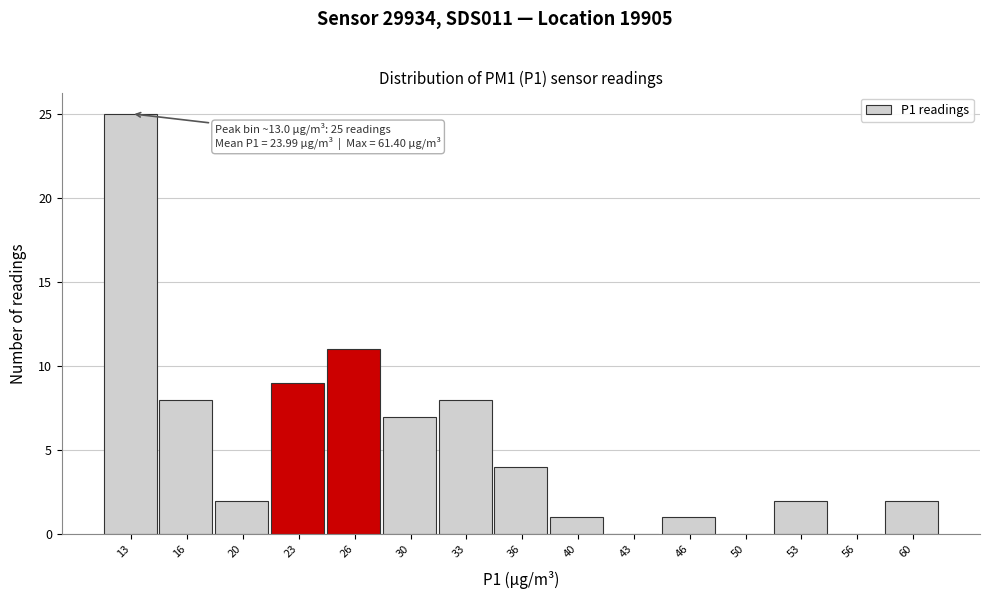

Over which range of the x-axis is the bar tallest?

11.5 to 14.5